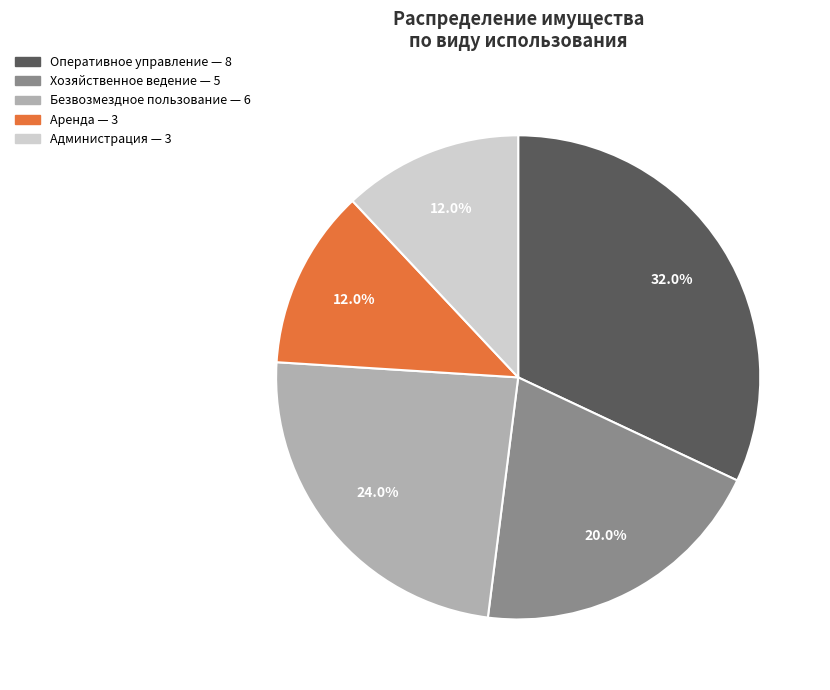

Does any single category account for the majority?

No